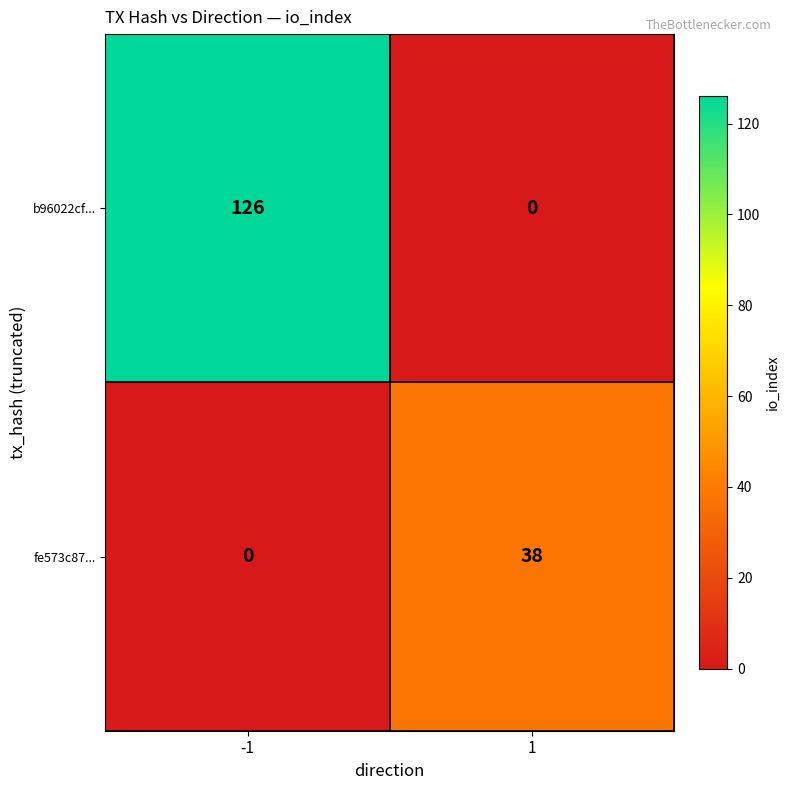

What is the total value across all series at -1?

126